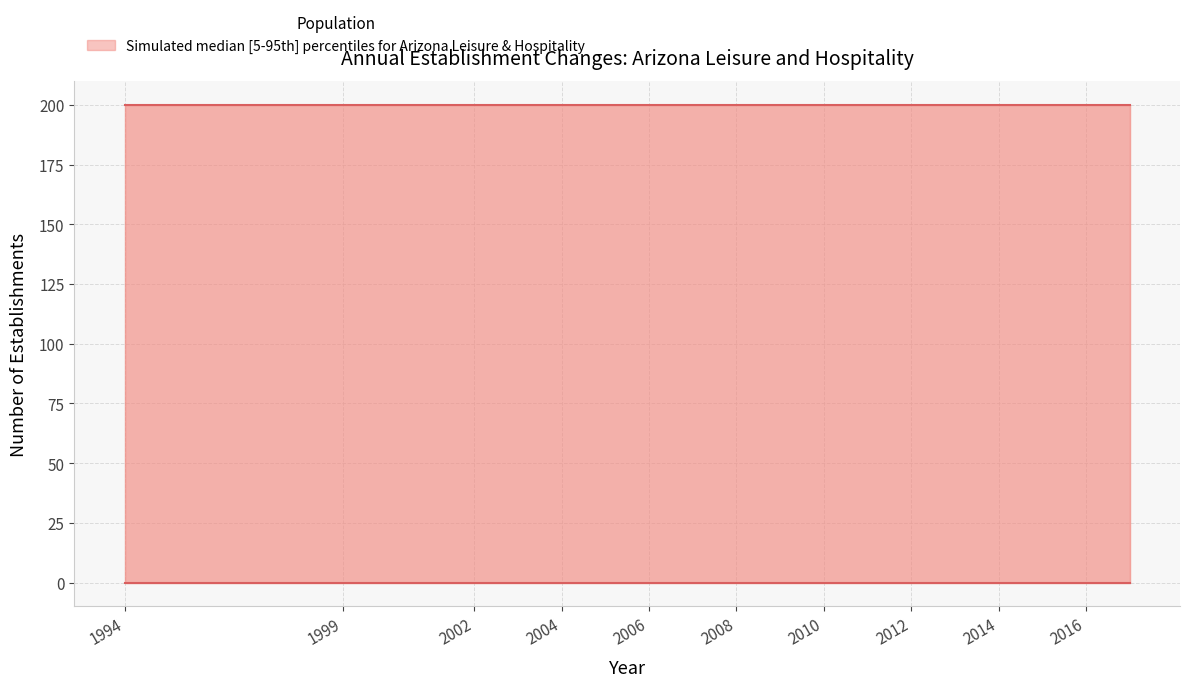

True or false: Gross job losses (Total) and Opening establishments intersect in this chart.

False